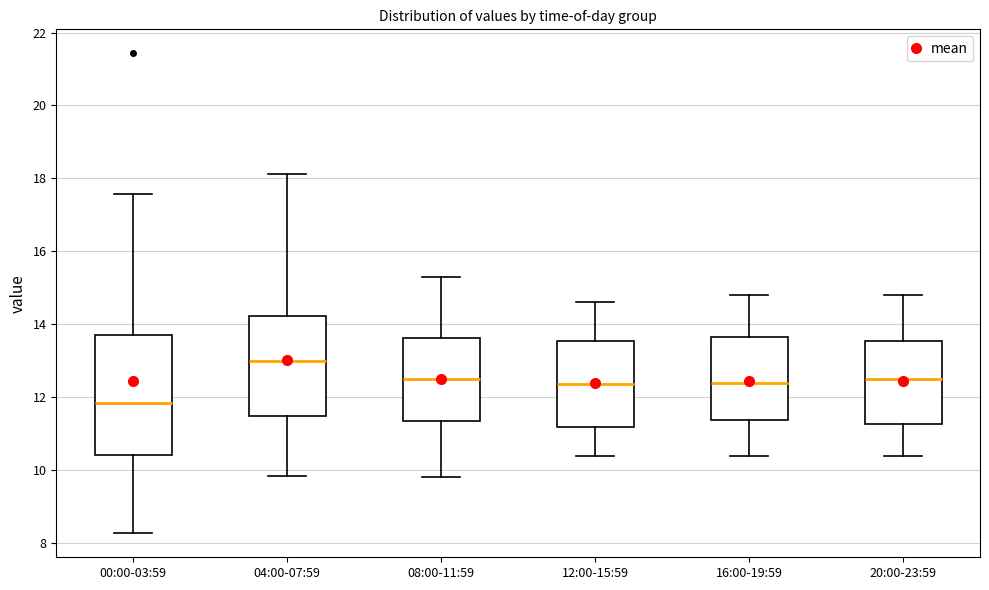

Where does the upper whisker of the box for 00:00-03:59 end on the y-axis? The values are not printed on the chart, so give them approximately, as read against the axis.

17.6